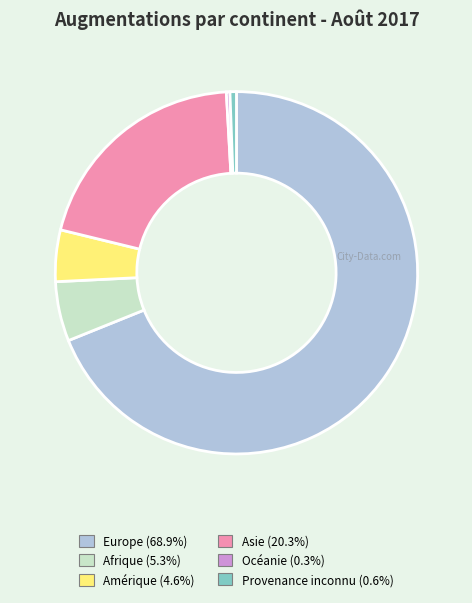

Combined, do Asie and Provenance inconnu account for over 50%?

No